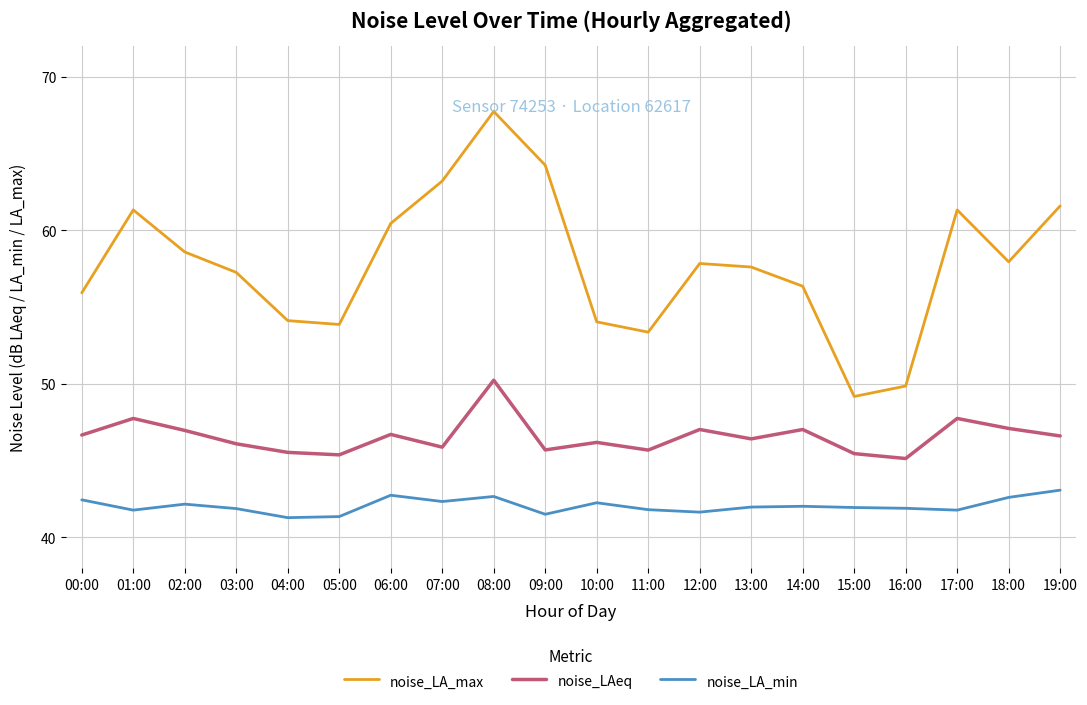

Rank the series at 13:00 from lowest to highest value.

noise_LA_min, noise_LAeq, noise_LA_max